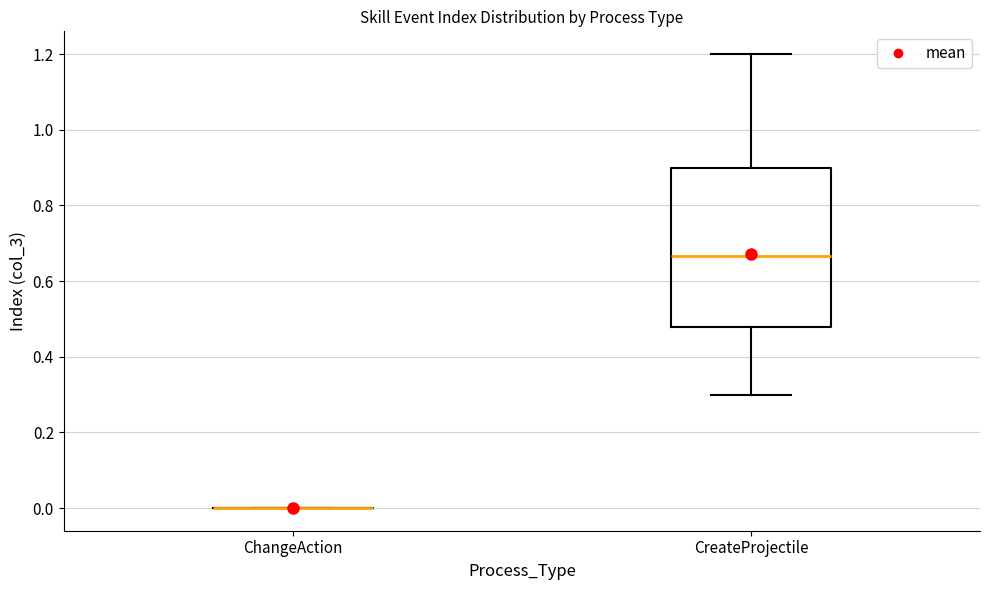

Which box is the tallest, from its lower edge to its upper edge?

CreateProjectile